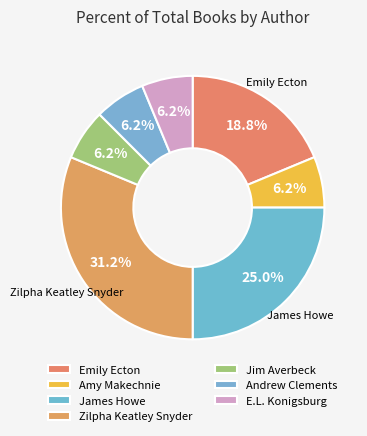

To the nearest percent, what is the combined percentage of Amy Makechnie and Emily Ecton?

25%